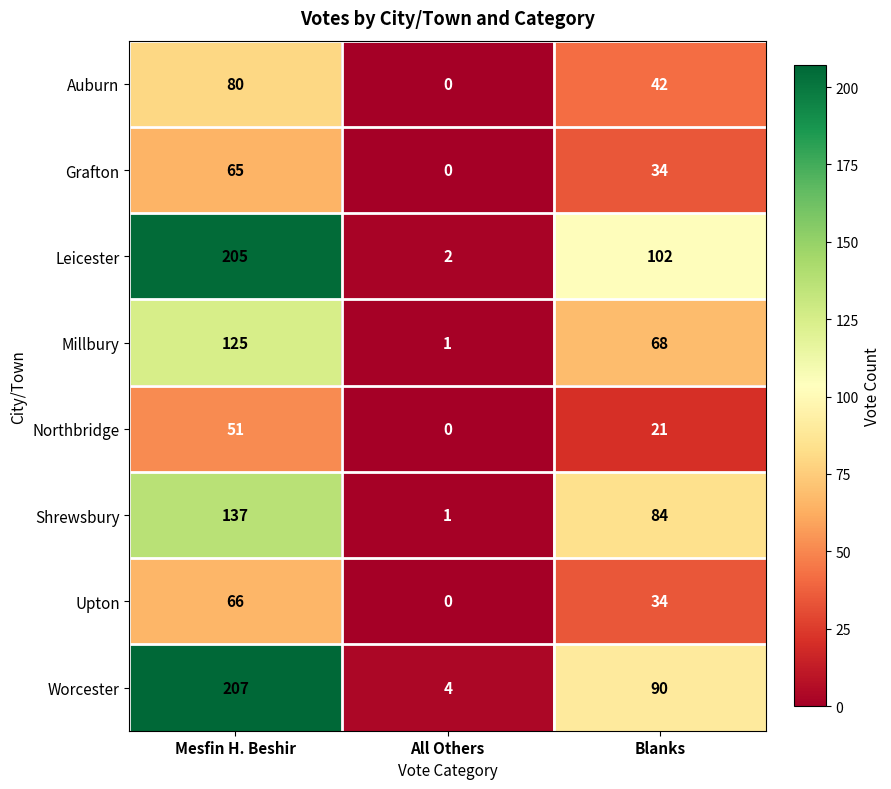

Is it true that Auburn equals 25 at Blanks?

False